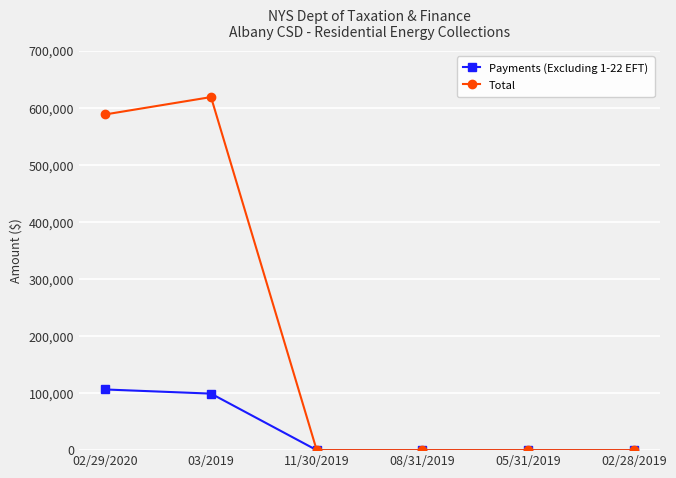

What is the average value of the Payments (Excluding 1-22 EFT) series?

34231.5